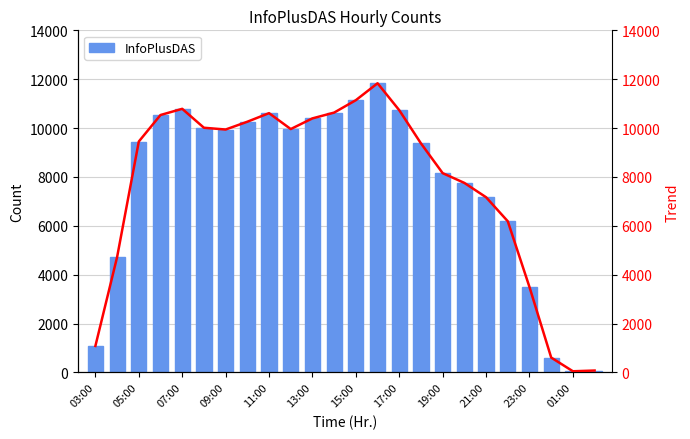

What is the value of the Trend bar at the 20th from the left?

6186